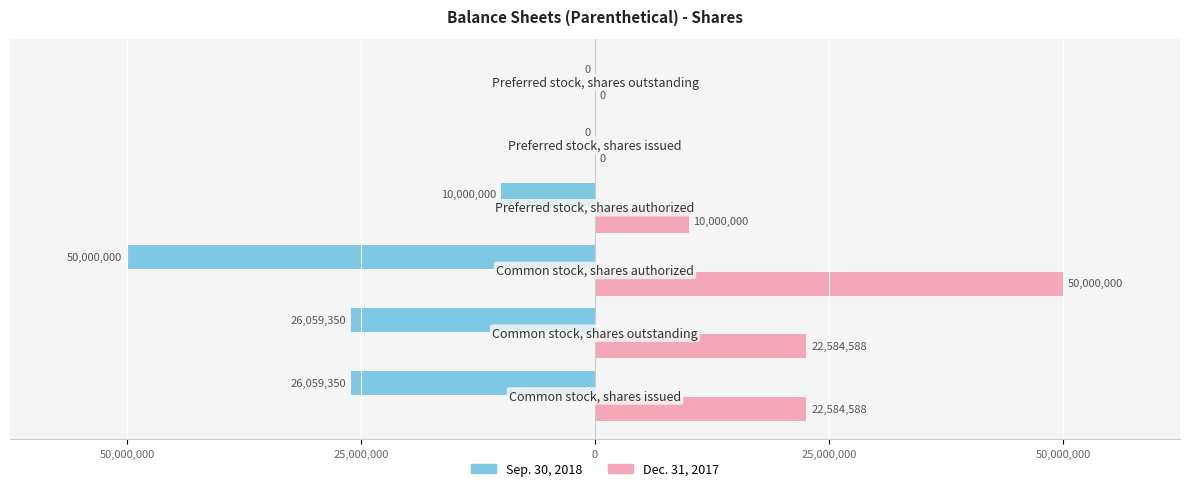

Reading left to right, what are all the values shown in this chart?

Sep. 30, 2018: -26059350	-26059350	-50000000	-10000000	0	0
Dec. 31, 2017: 22584588	22584588	50000000	10000000	0	0